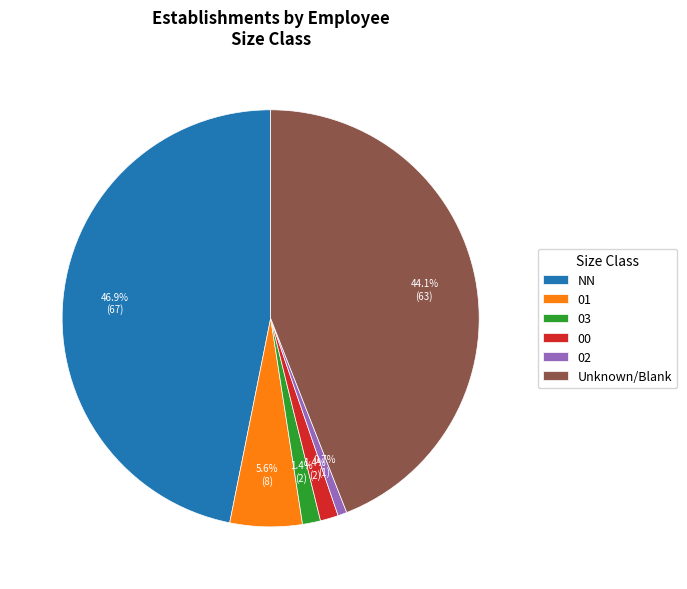

The 02 slice represents 11% of the pie. True or false?

False